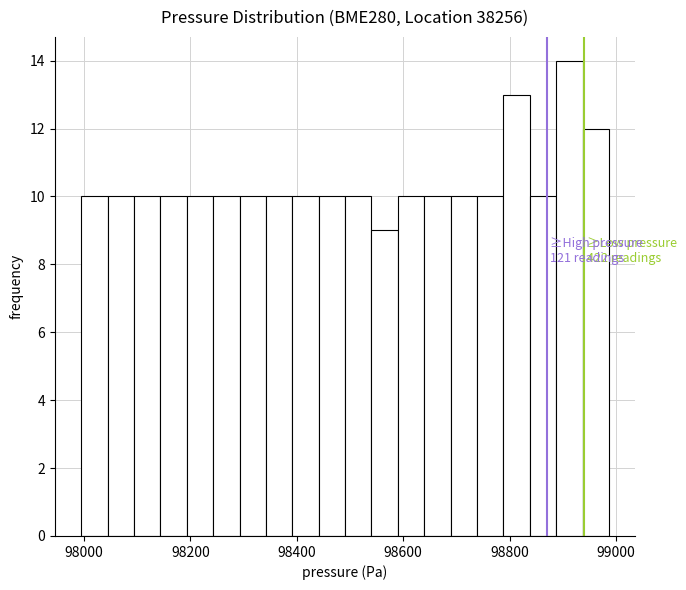

Read against the x-axis, roughly where is the centre of the tallest bar?

98920